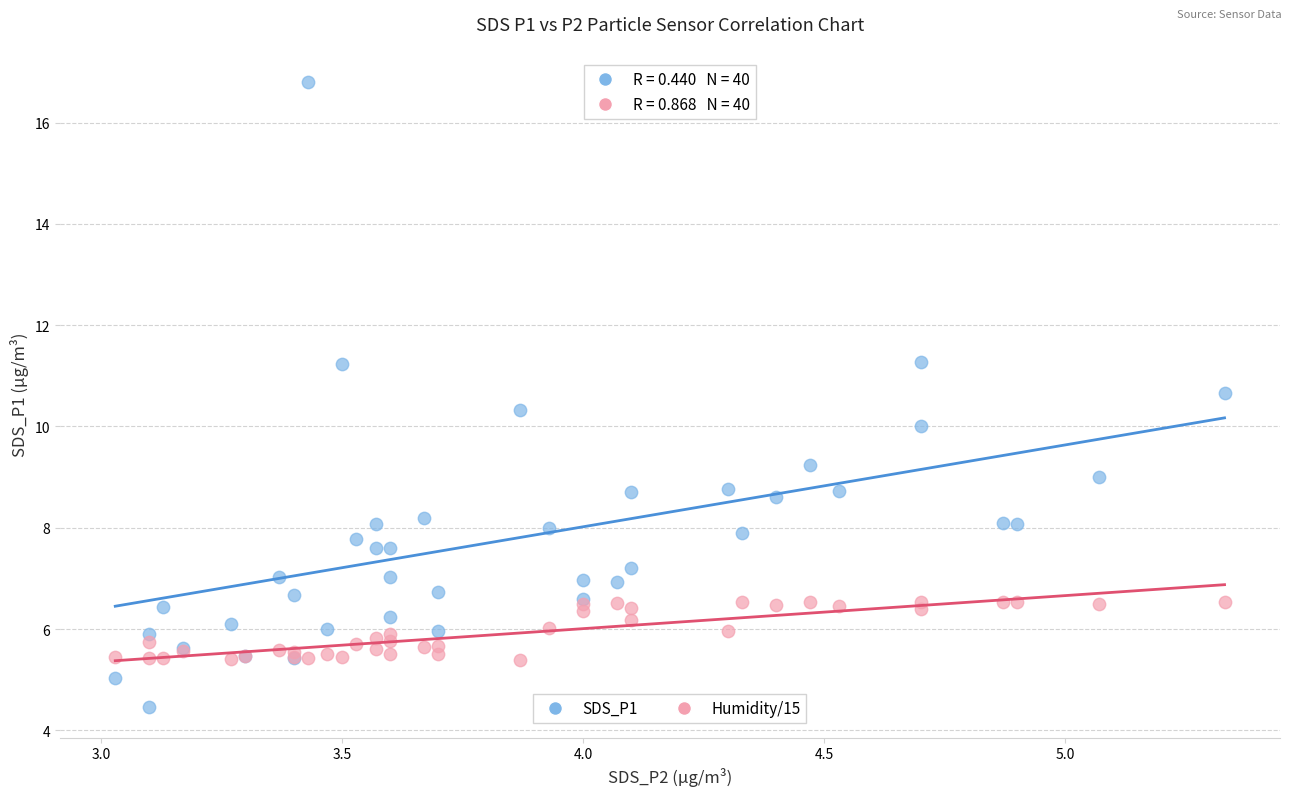

Which series reaches the maximum Y coordinate?

SDS_P1